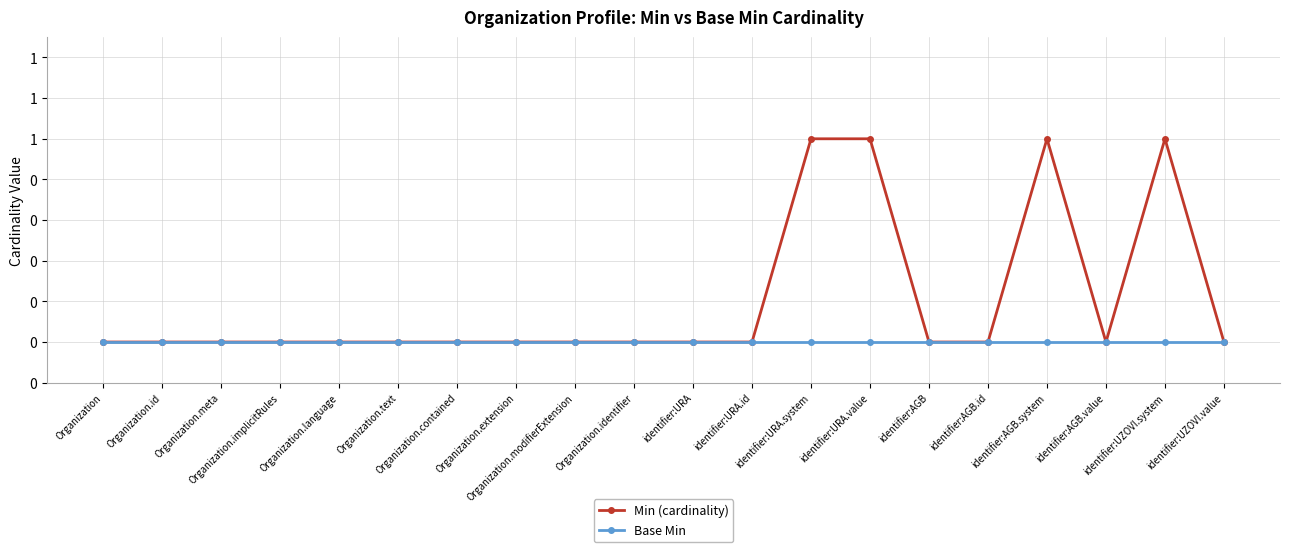

At which label does Base Min reach its peak?

Organization